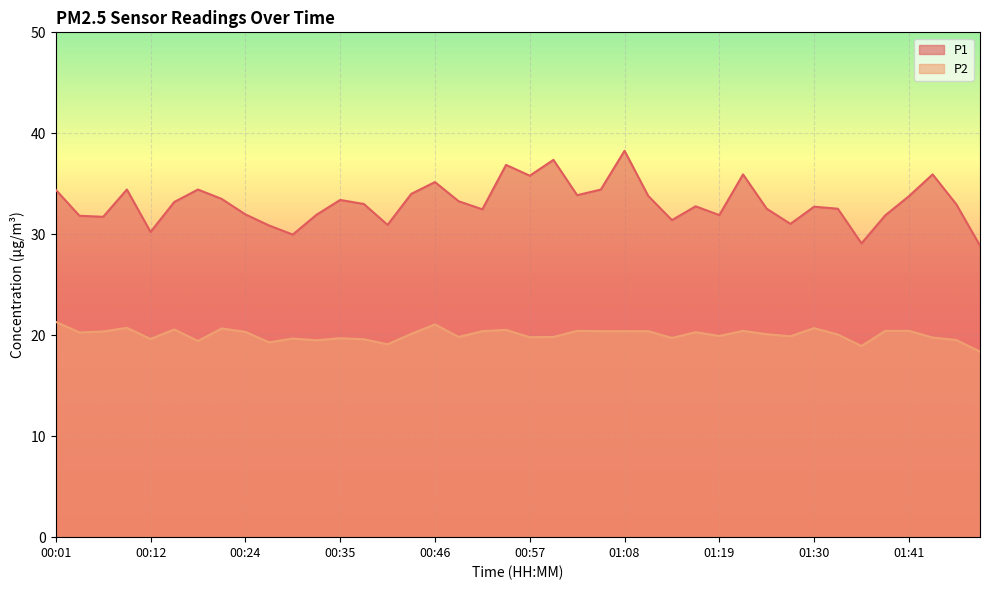

The P2 series shows 5.9 at 01:47. True or false?

False